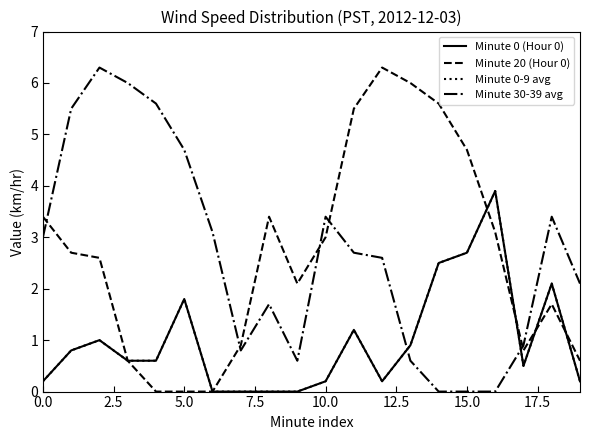

What is the maximum value shown in the chart?

6.3